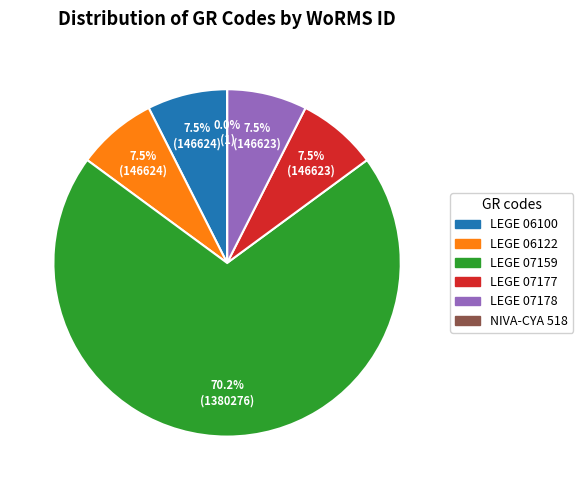

Does LEGE 07178 account for over 50% of the chart?

No